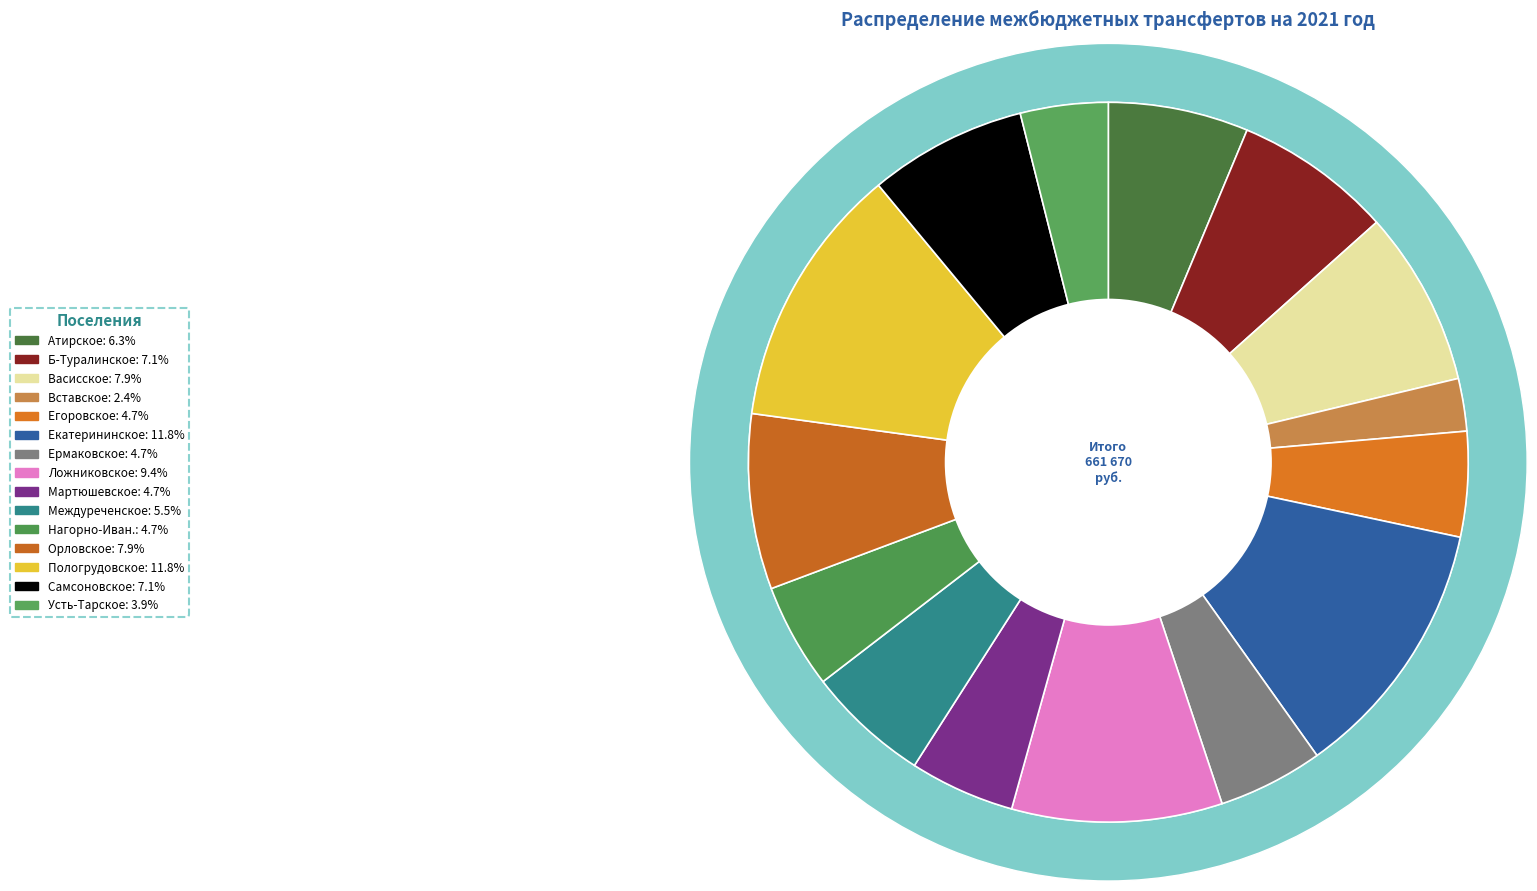

Rank the categories by value from lowest to highest.

Вставское сельское поселение, Усть-Тарское сельское поселение, Егоровское сельское поселение, Ермаковское сельское поселение, Мартюшевское сельское поселение, Нагорно-Ивановское сельское поселение, Междуреченское сельское поселение, Атирское сельское поселение, Больше-Туралинского сельского поселения, Самсоновское сельское поселение, Васисское сельское поселение, Орловское сельское поселение, Ложниковское сельское поселение, Екатерининское сельское поселение, Пологрудовское сельское поселение